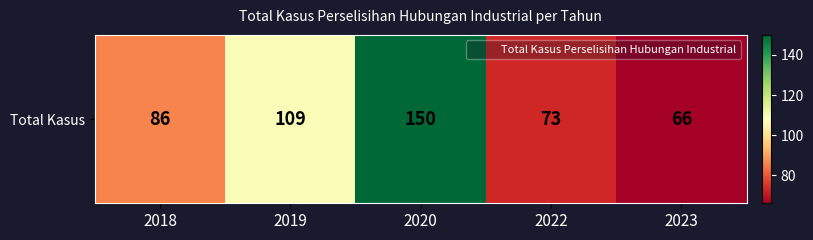

What is the greatest value displayed?

150